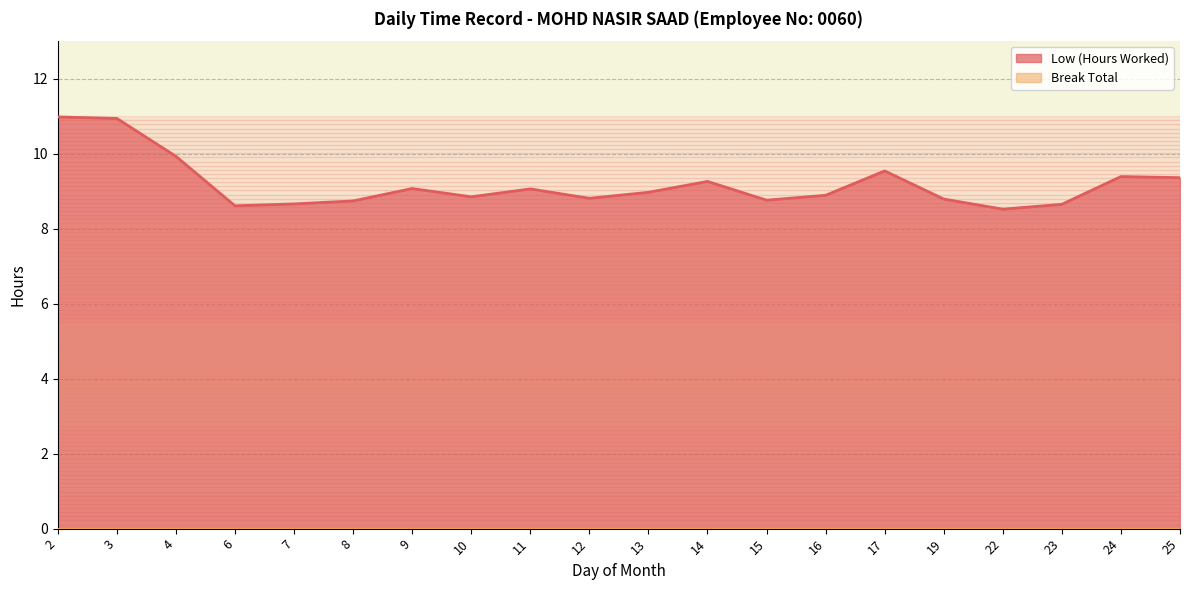

List the labels in order of value, largest first.

2, 3, 4, 17, 24, 25, 14, 9, 11, 13, 16, 10, 12, 19, 15, 8, 7, 23, 6, 22